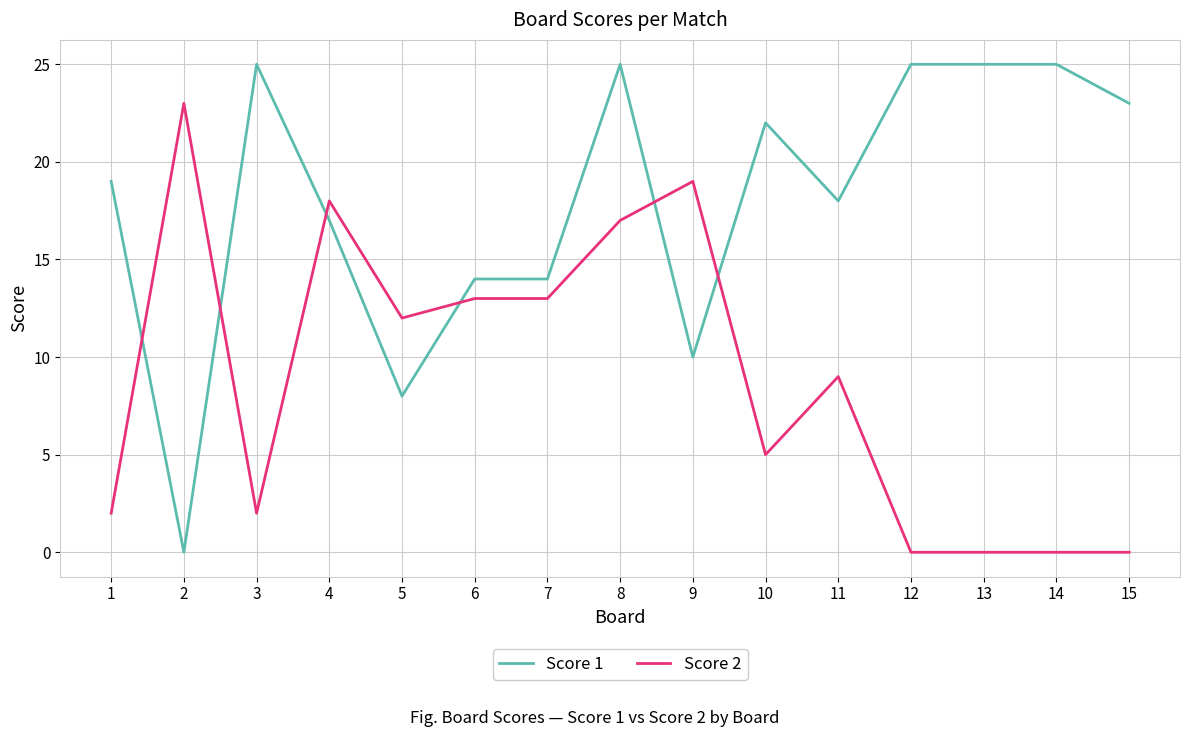

Which series has the largest total across all categories?

Score 1